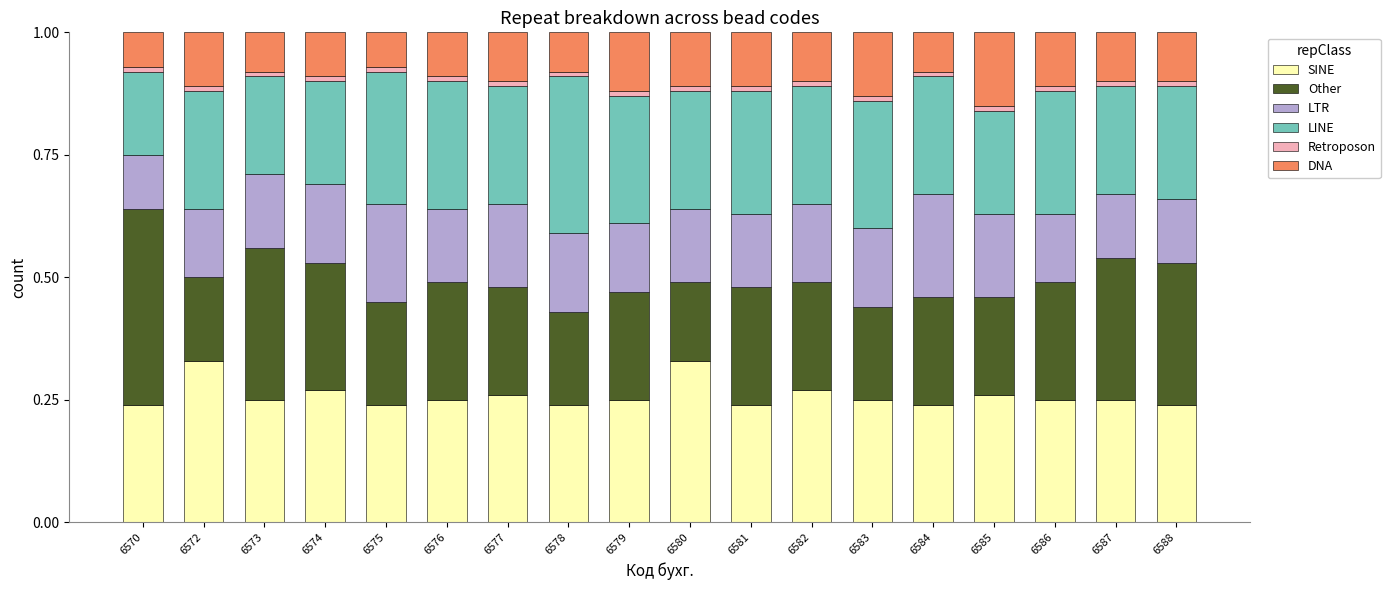

How many Other values are between 0 and 1?

18